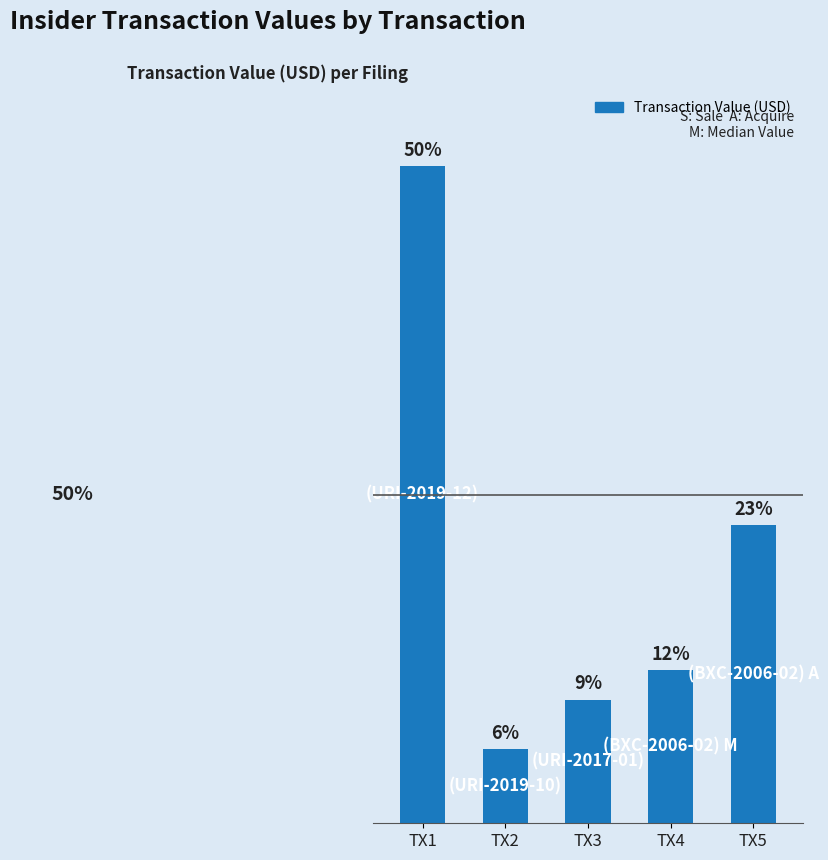

Does the chart contain any negative values?

No